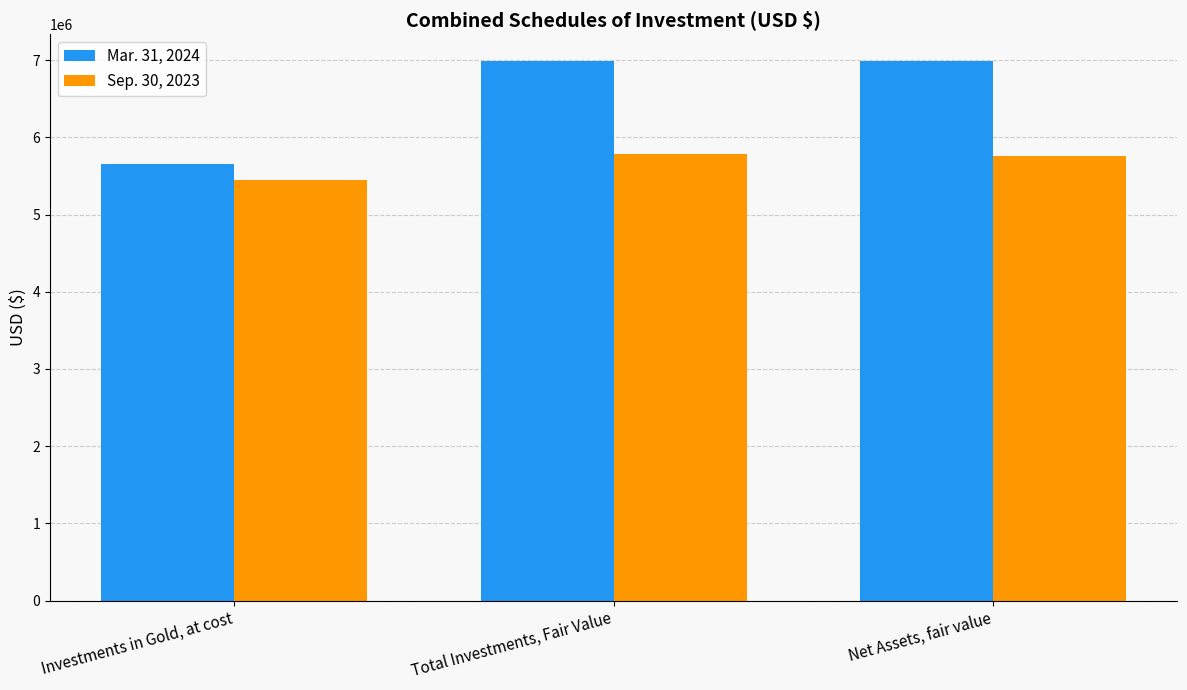

Are the bars horizontal?

No